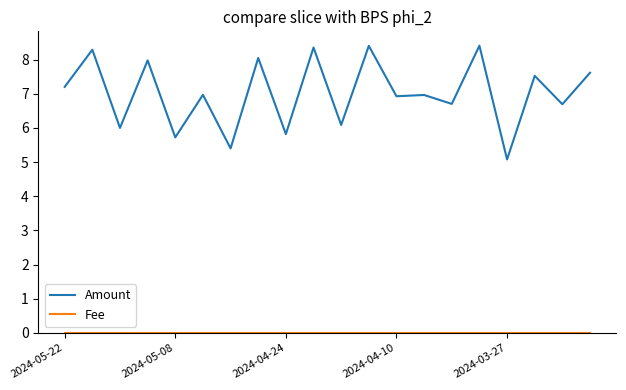

Which series has the largest range (max minus min)?

Amount